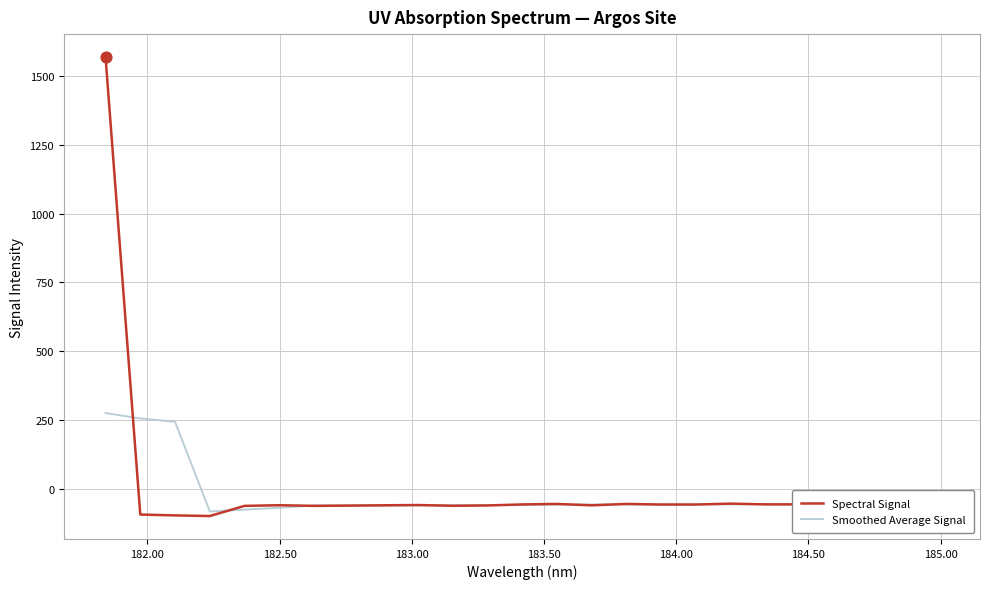

What is the maximum value for Spectral Signal?

1568.1